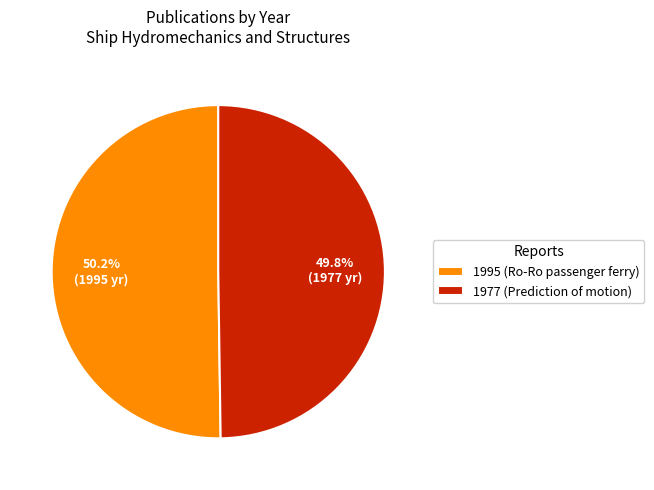

What is the total percentage of 1977 (Prediction of motion) and 1995 (Ro-Ro passenger ferry)?

100.0%